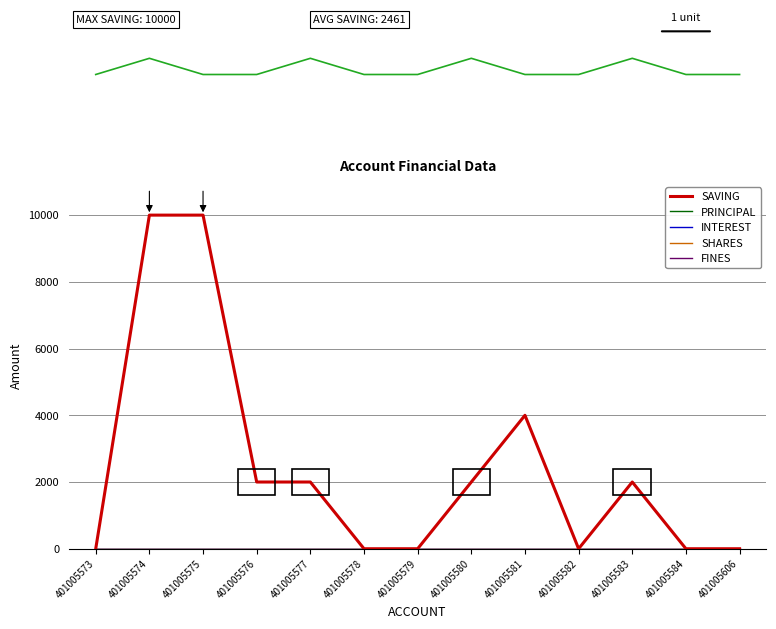

What is the average value of the SAVING series?

2462